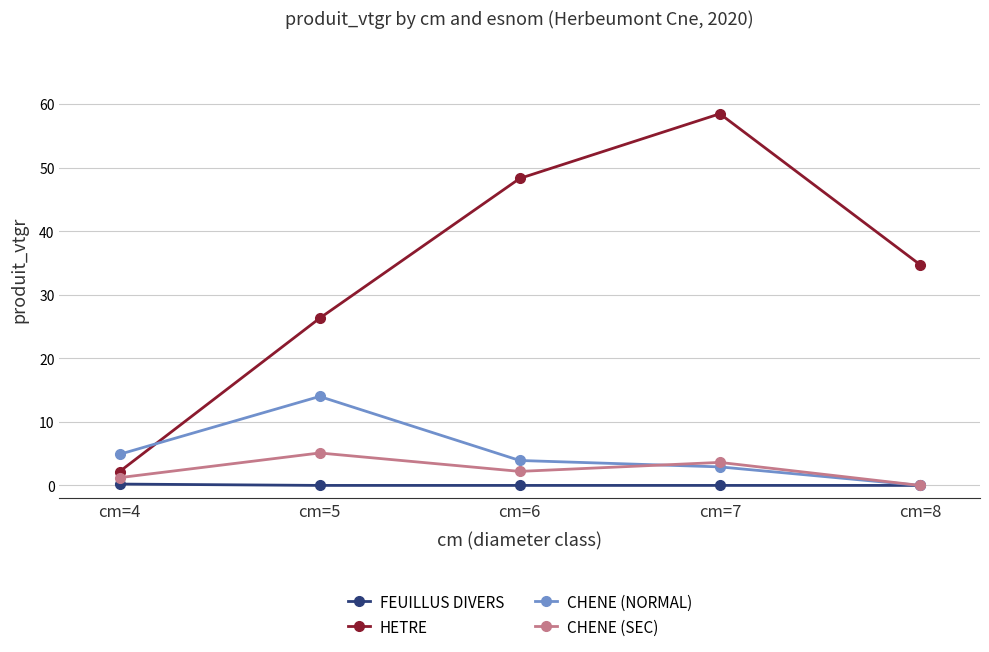

How many data points in HETRE are above 34?

3